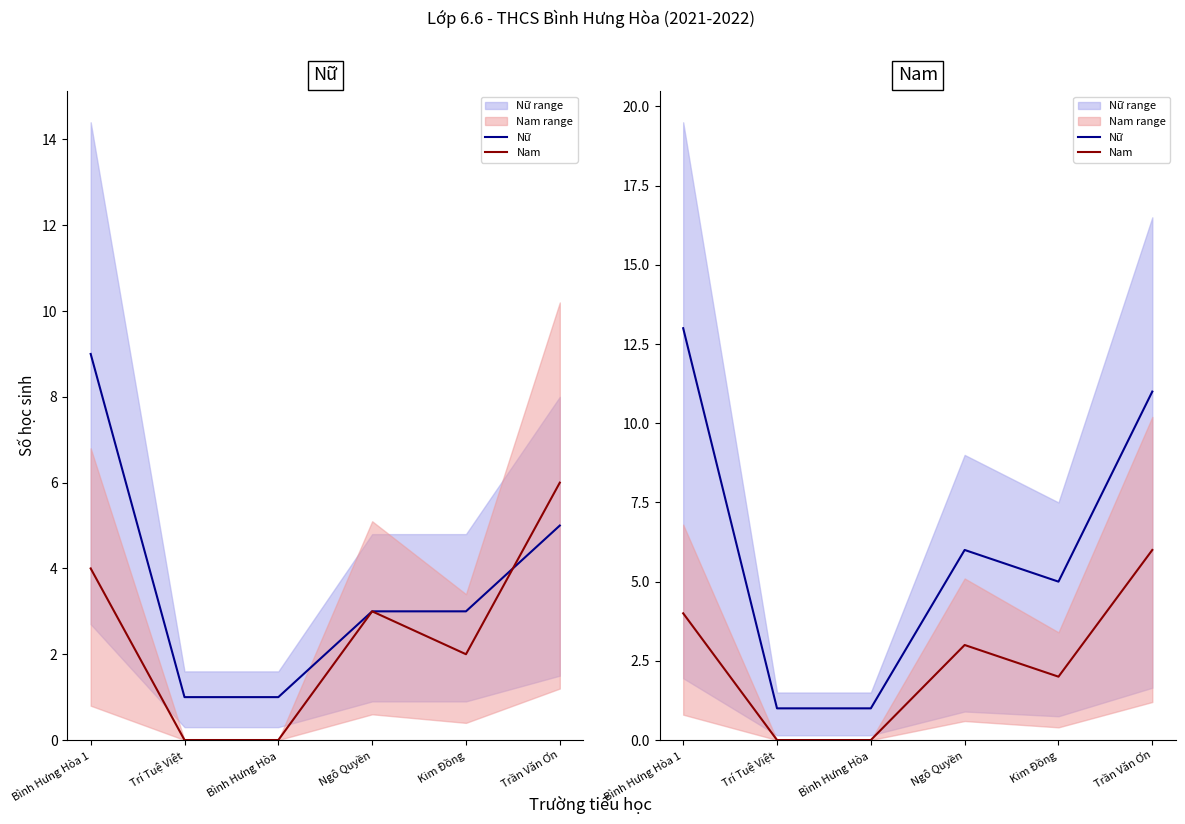

What is the sum of the Nữ values at Kim Đồng and Bình Hưng Hòa 1?

18